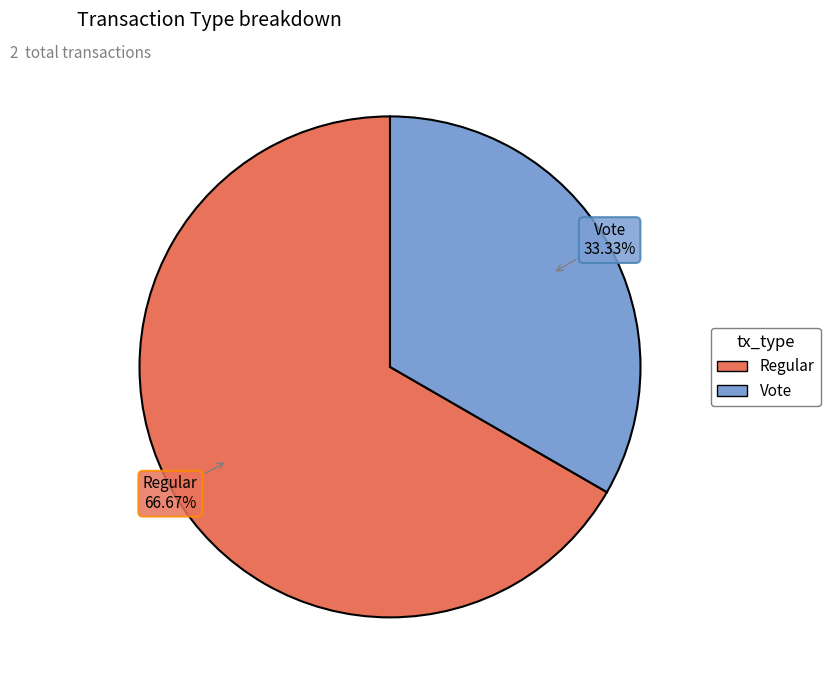

Which category has the smallest portion of the pie?

Vote